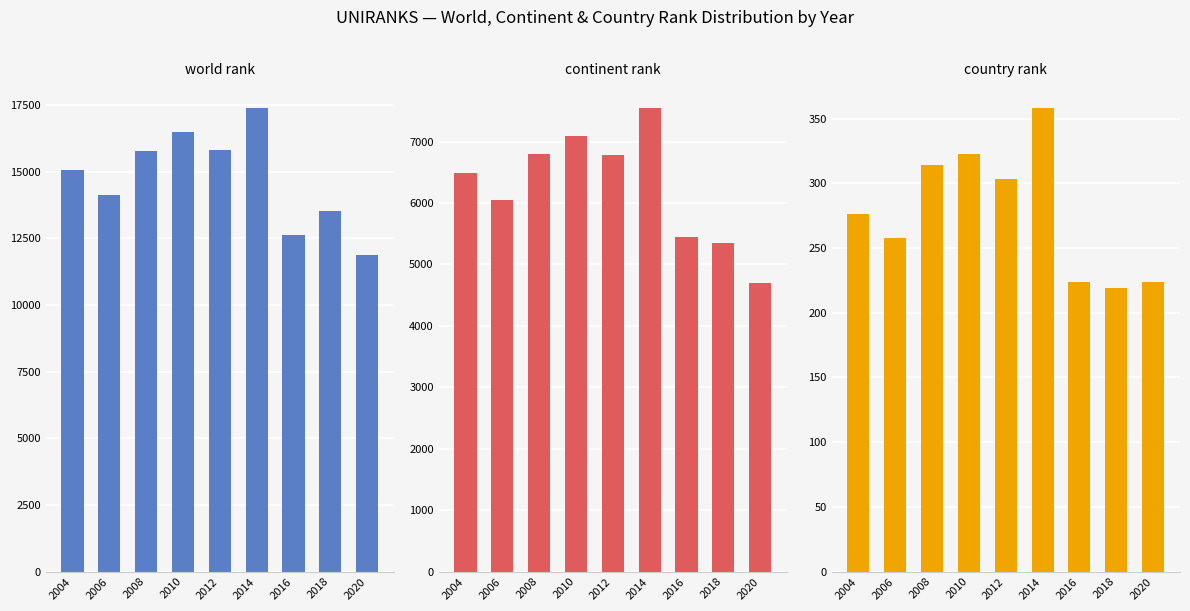

What is the value of the world rank bar at the 6th from the left?

17375